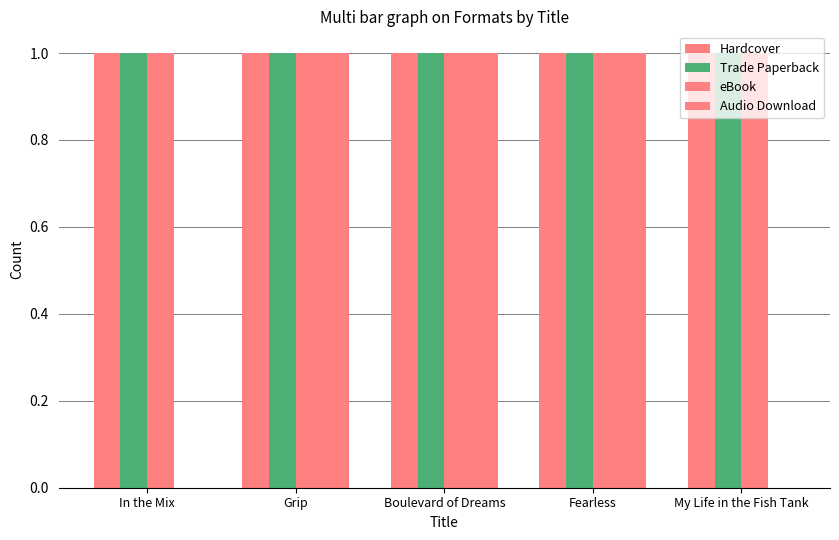

What is the average value of the Trade Paperback series?

1